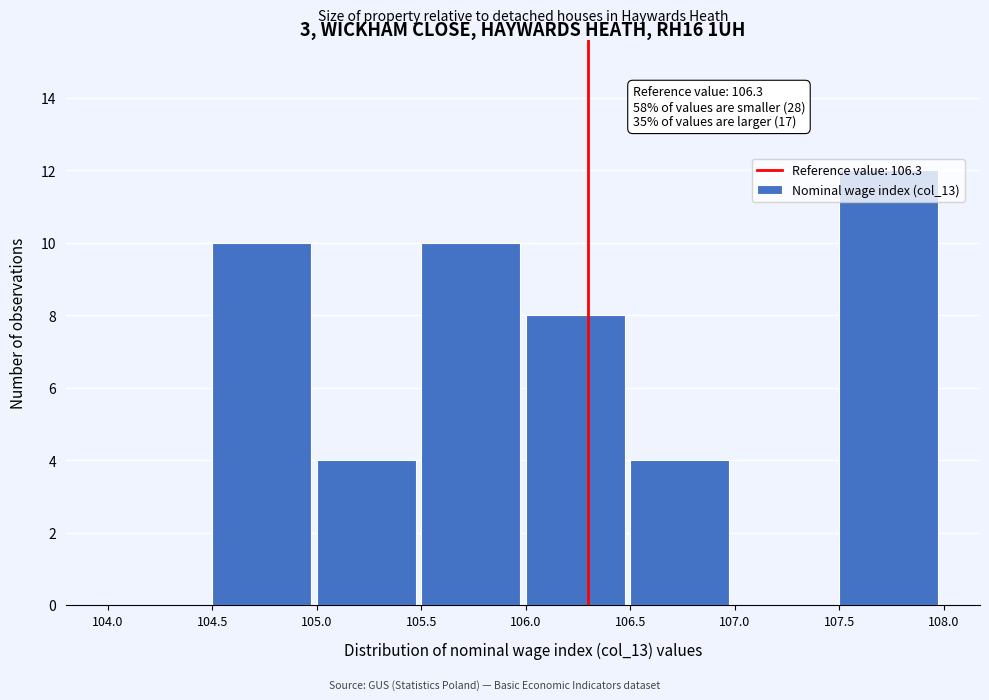

Over which range of the x-axis is the bar tallest?

107.5 to 108.0